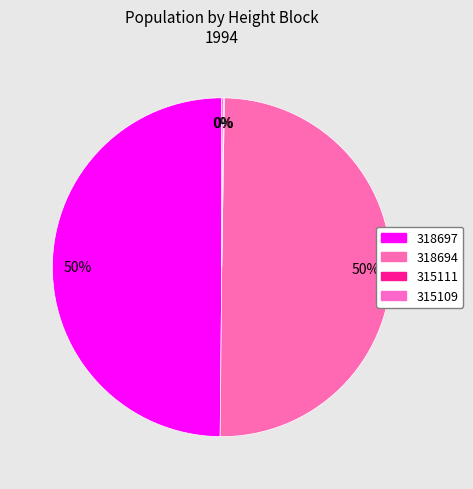

The 315109 slice represents 0% of the pie. True or false?

True